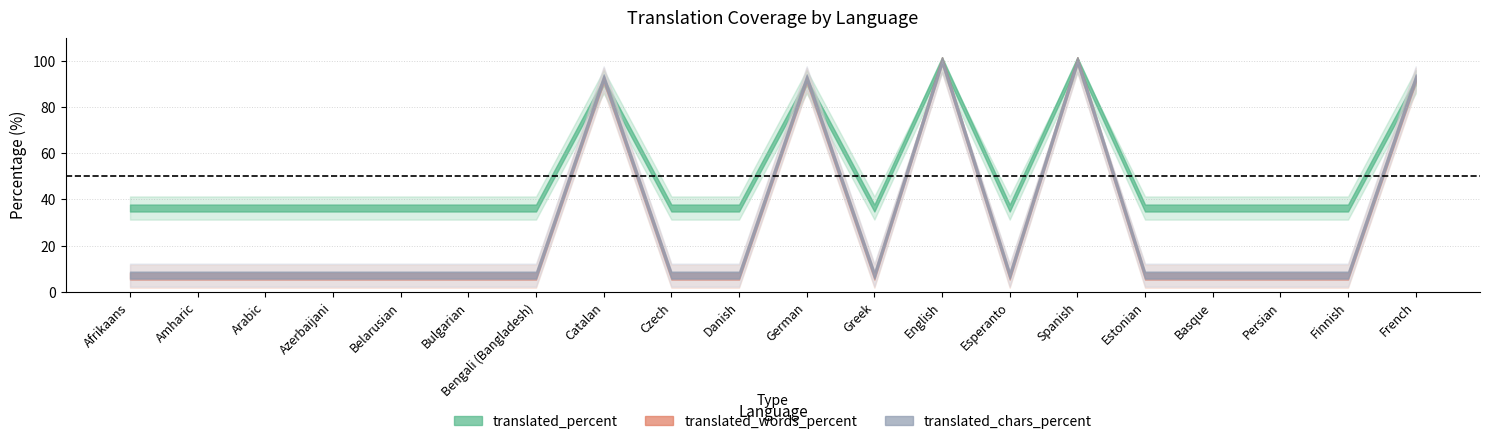

At how many categories does at least one series exceed 17?

20